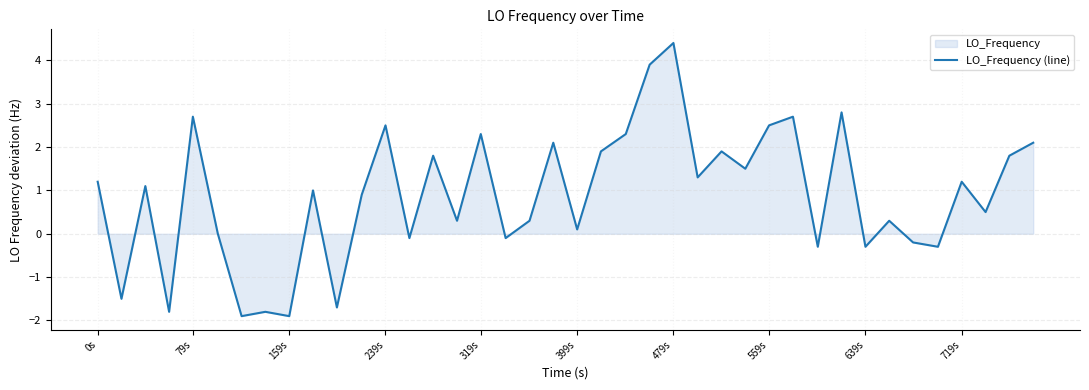

What is the sum of all values?

35.5